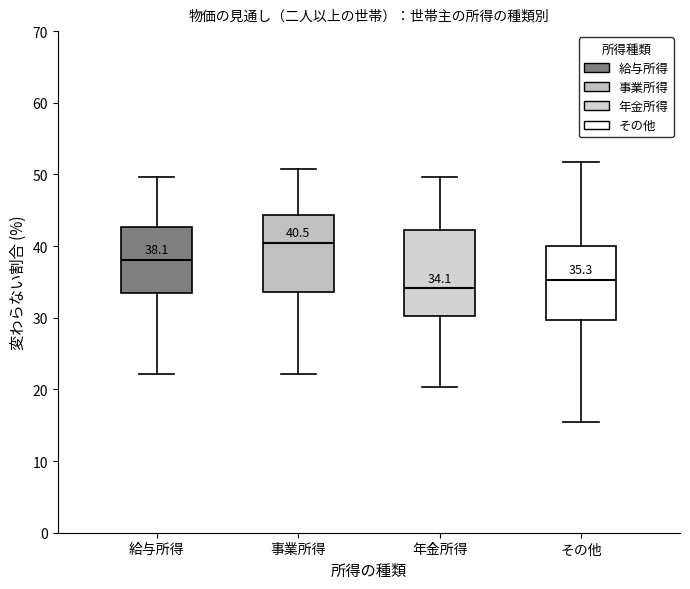

Comparing the boxes themselves (not the whiskers), which one is the tallest?

年金所得